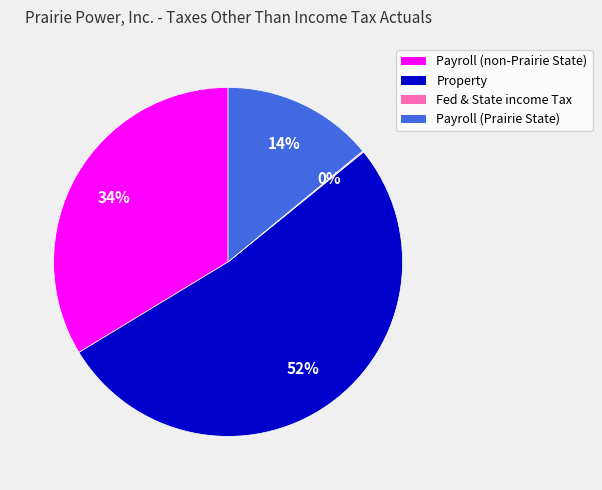

To the nearest percent, what portion does Payroll (Prairie State) represent?

14%